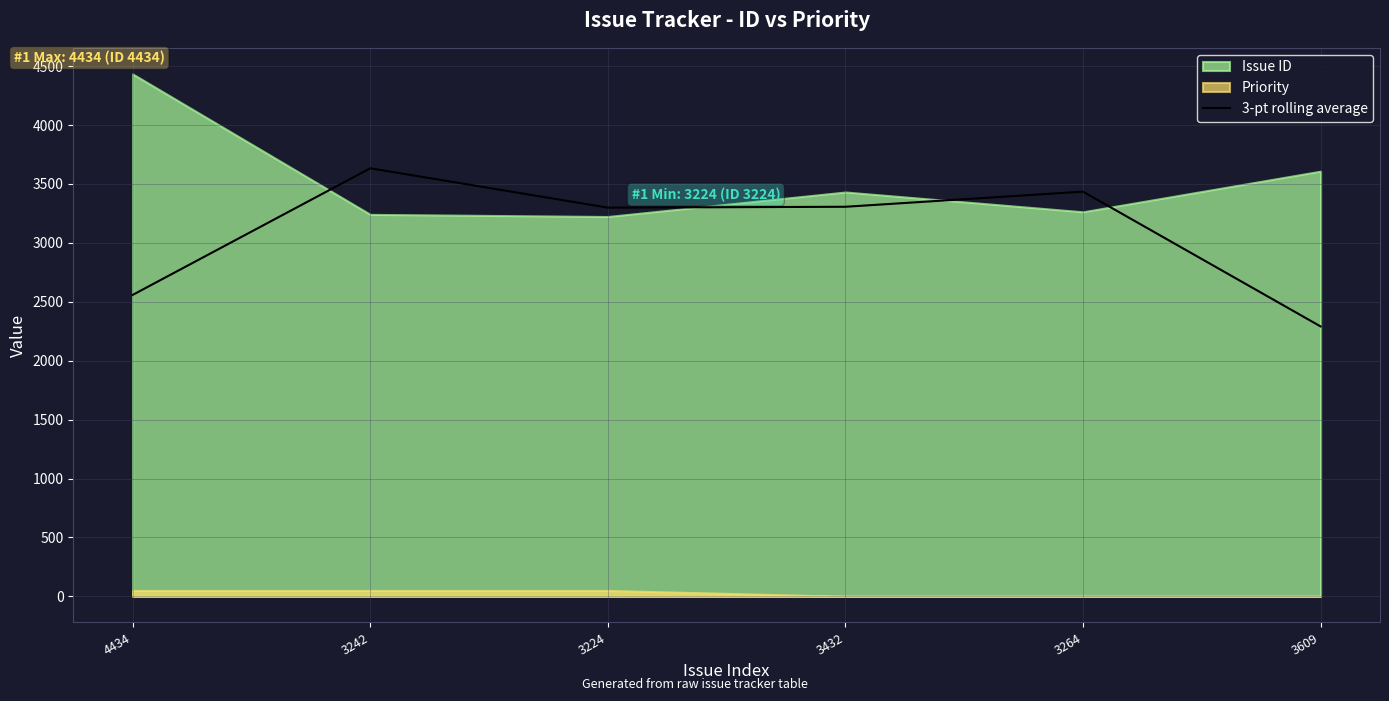

Reading right to left, what are all the values shown in this chart?

3609=2291.0	3264=3435.0	3432=3306.7	3224=3299.3	3242=3633.3	4434=2558.7